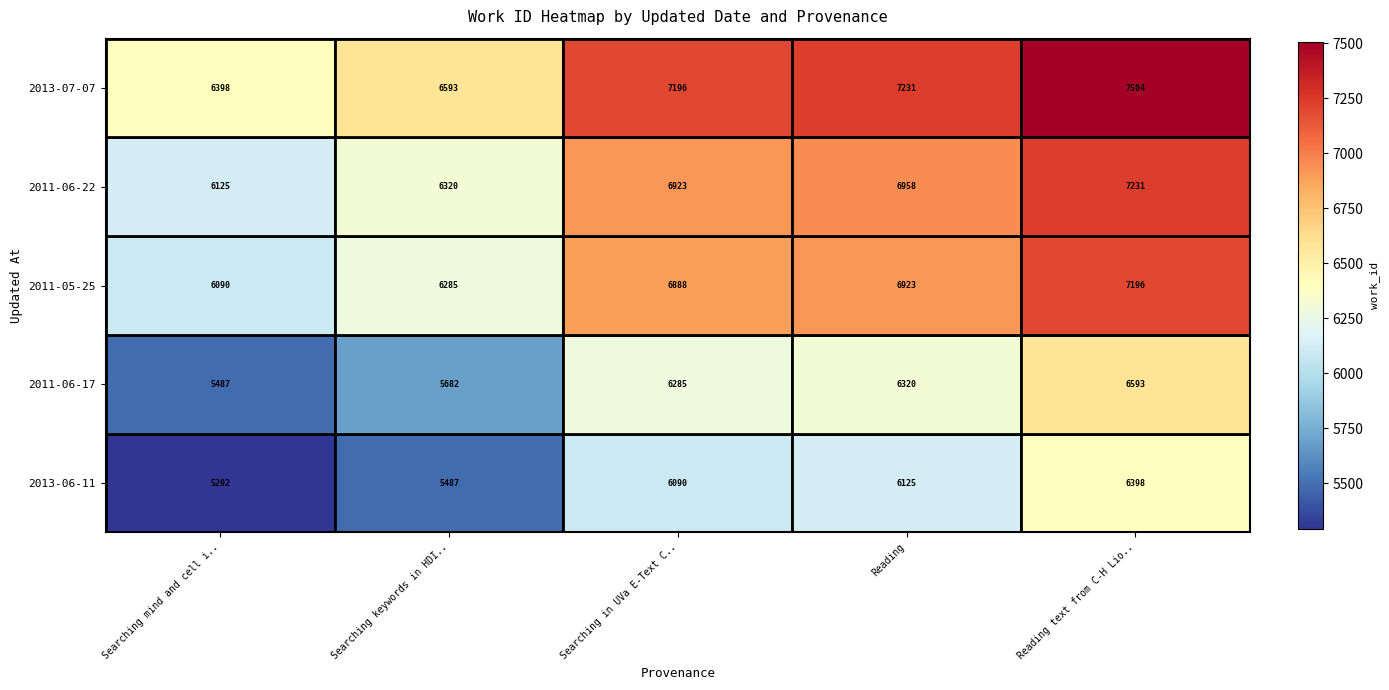

What is the difference between the highest and lowest values at Searching mind and cell i..?

1106